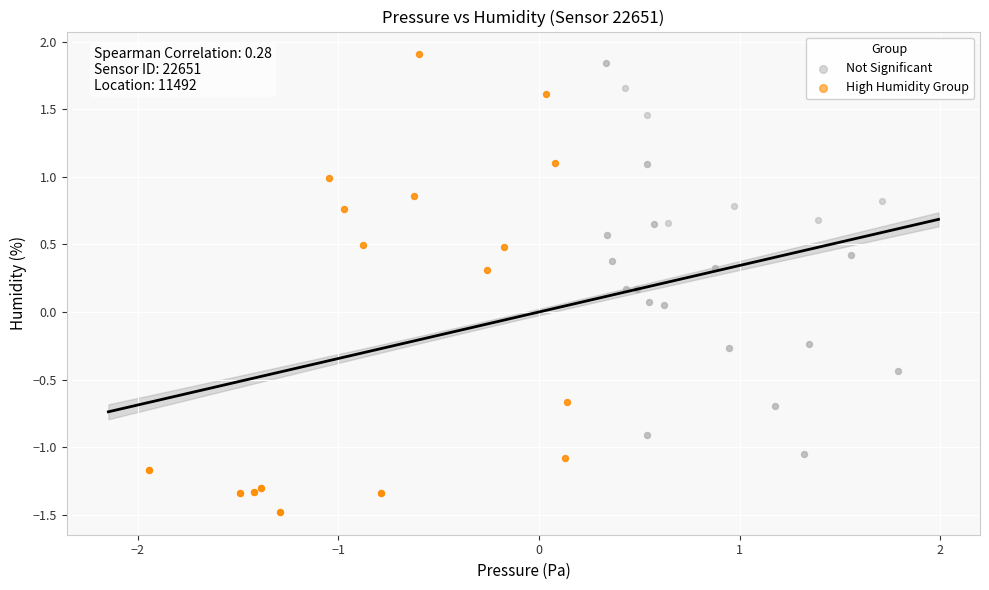

Which series contains the lowest Y value?

High Humidity Group